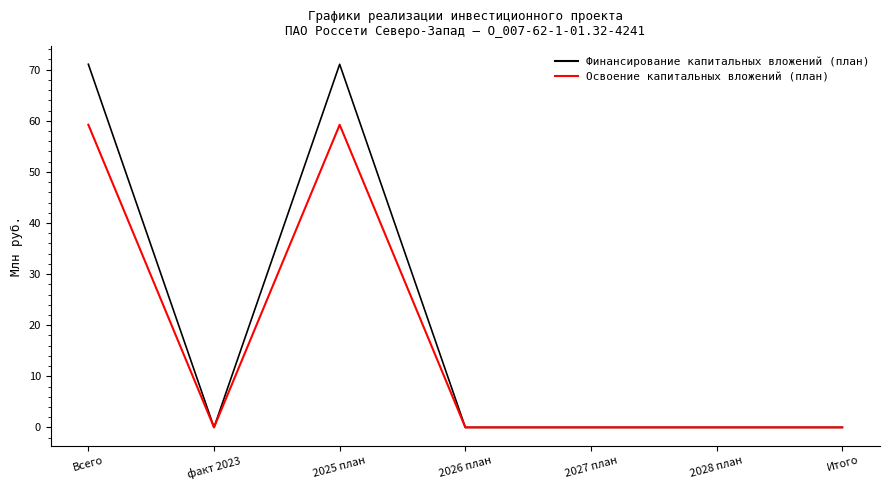

Reading left to right, list all the values displayed in this chart.

Финансирование капитальных вложений (план): Всего=71.1	факт 2023=0.0	2025 план=71.1	2026 план=0.0	2027 план=0.0	2028 план=0.0	Итого=0.0
Освоение капитальных вложений (план): Всего=59.2	факт 2023=0.0	2025 план=59.2	2026 план=0.0	2027 план=0.0	2028 план=0.0	Итого=0.0